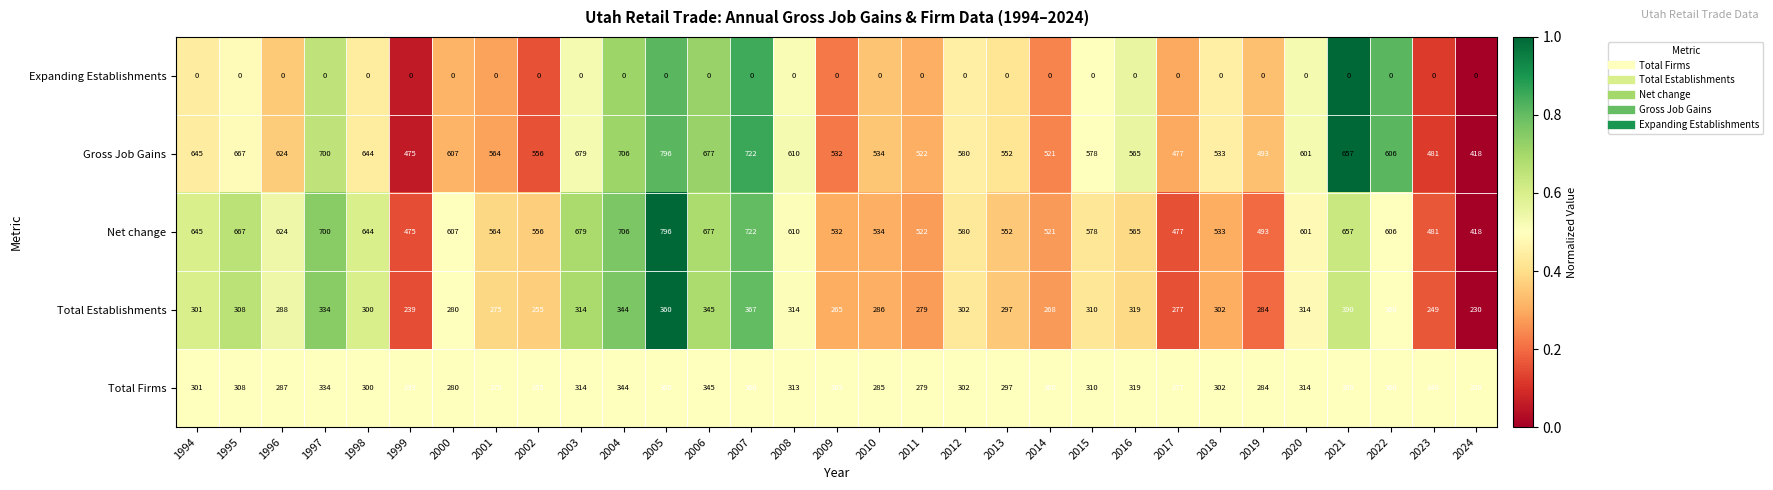

What is the average value of the Net change series?

591